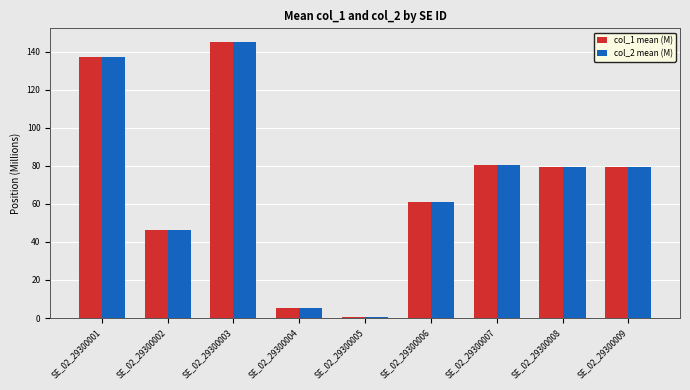

What is the sum of the col_1 mean (M) values at SE_02_29300006 and SE_02_29300005?

61.4